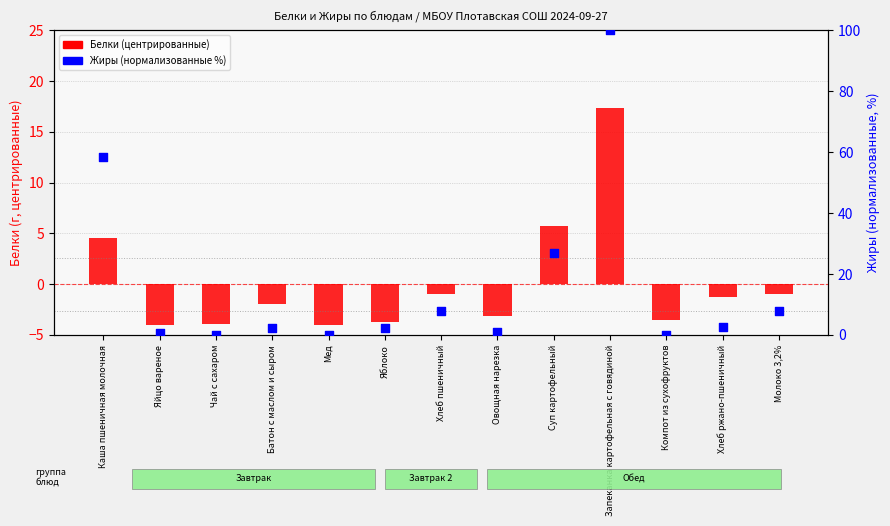

Is the value of Жиры (нормализованные %) at Суп картофельный greater than the value of Белки (центрированные) at Батон с маслом и сыром?

Yes